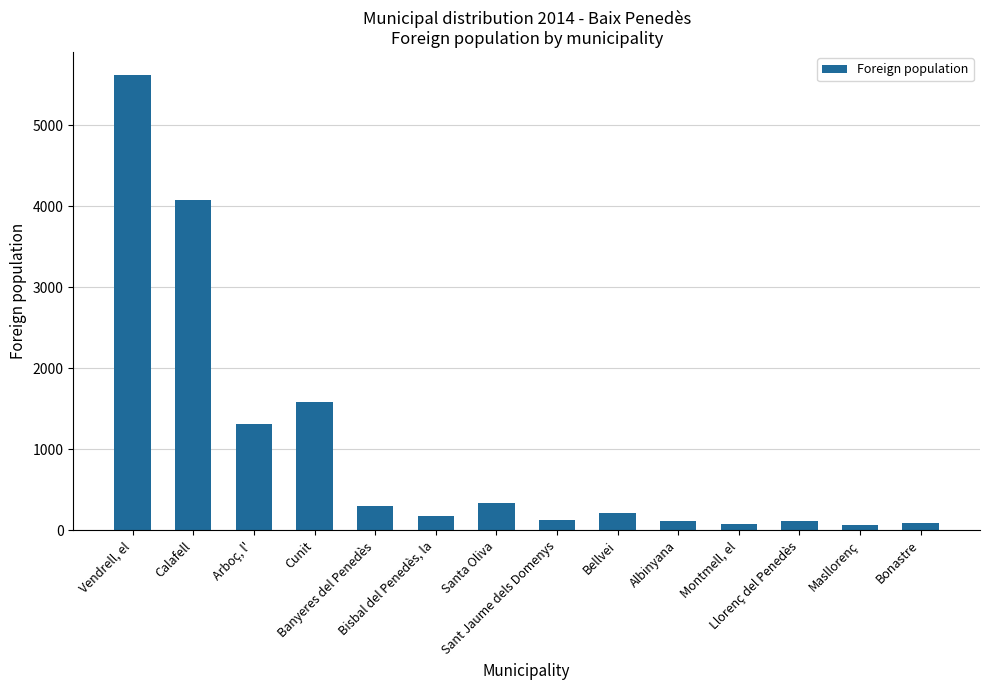

How many distinct data groups are displayed?

1